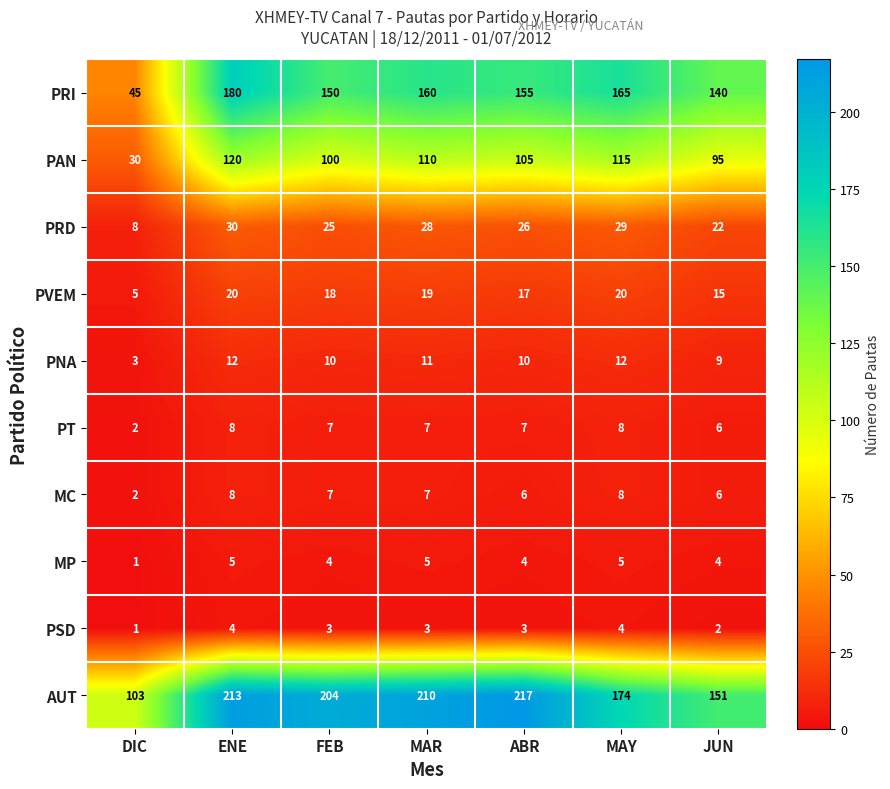

Which series has the widest spread of values?

PRI